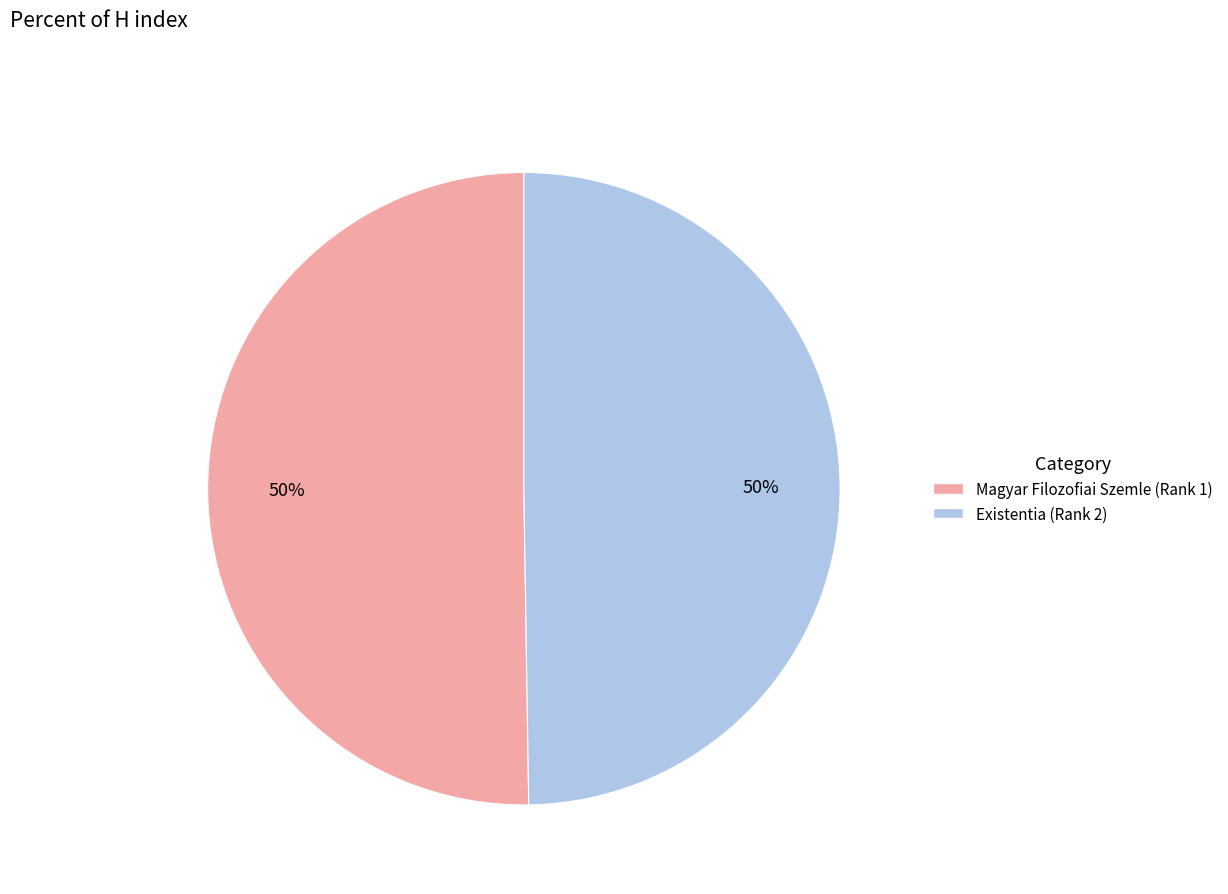

What is the ratio of the value at Existentia to the value at Magyar Filozofiai Szemle?

1.0